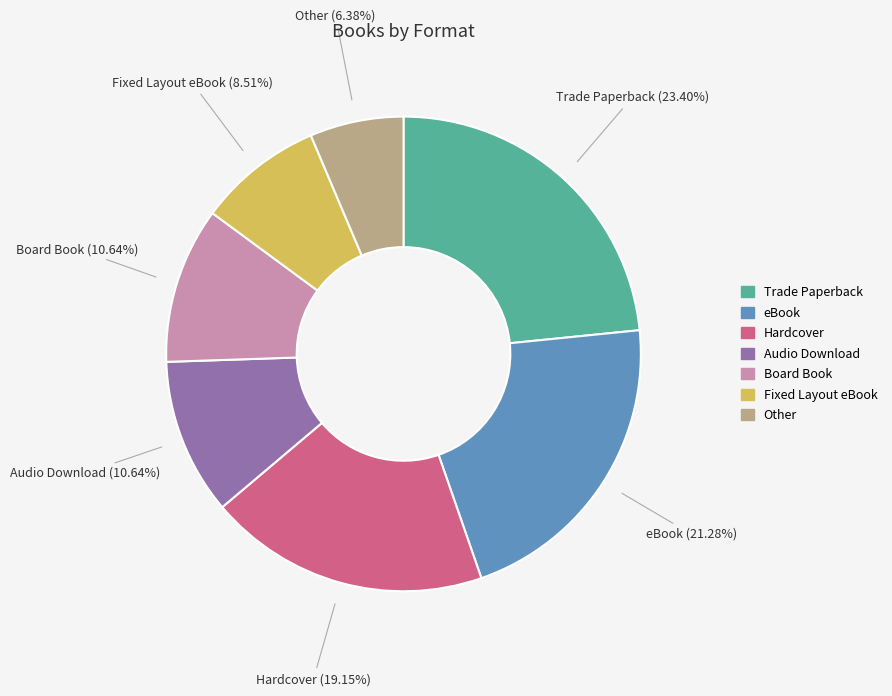

What portion of the pie excludes Fixed Layout eBook?

91.5%